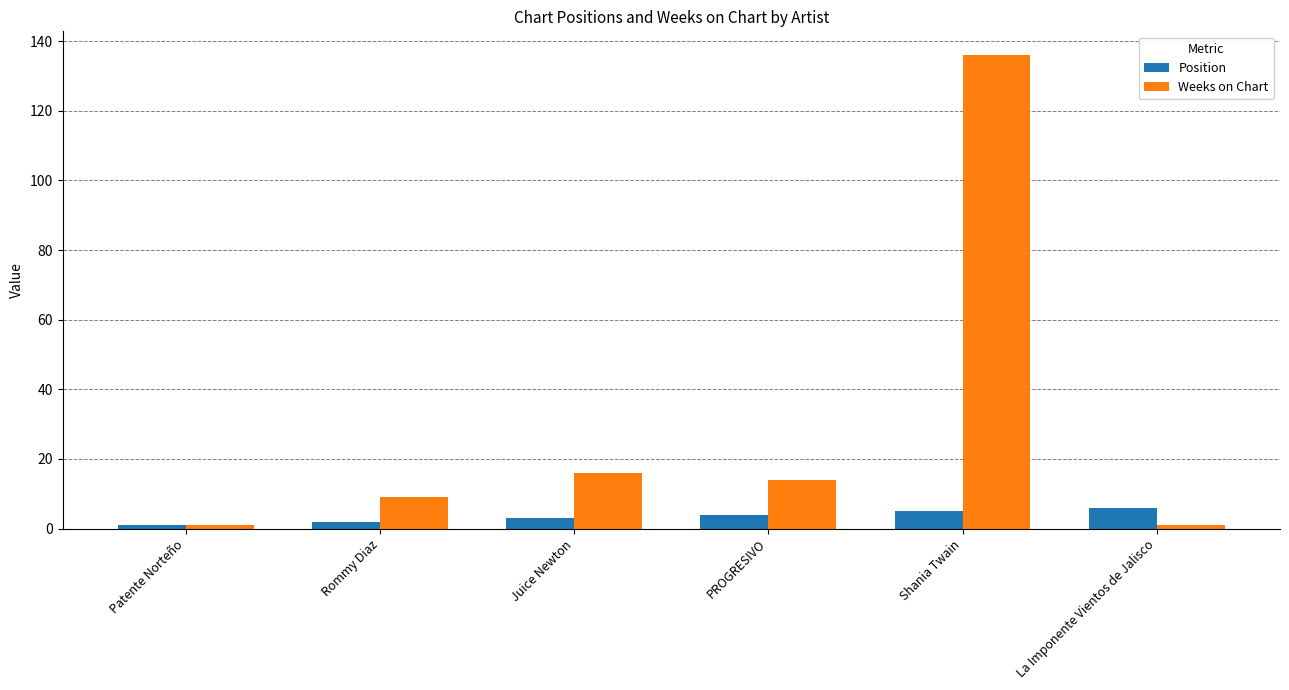

List the series in order of their overall mean, highest first.

Weeks on Chart, Position